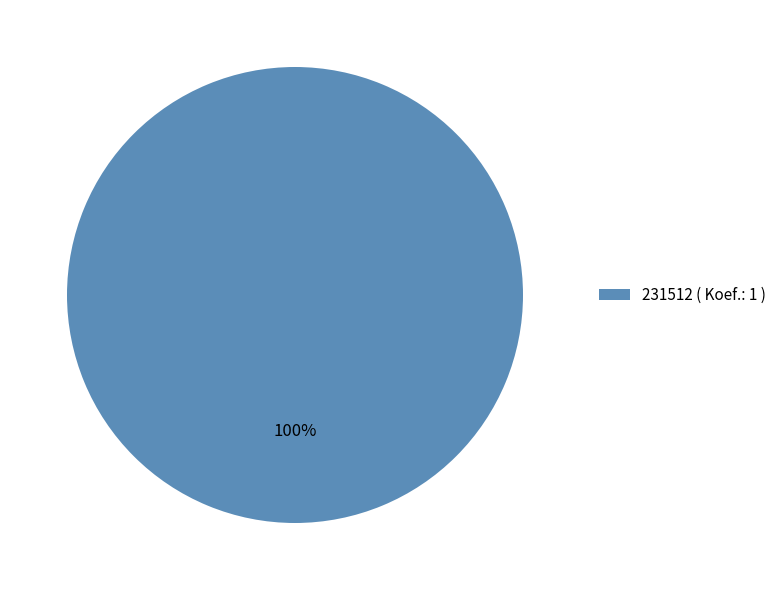

Which category accounts for the majority?

231512